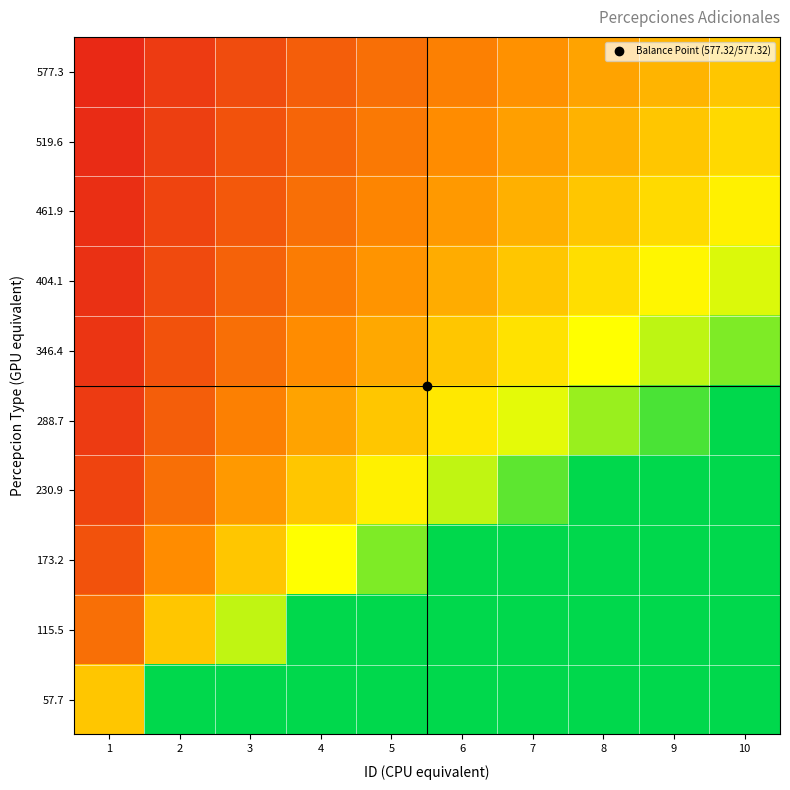

Count the number of data series in this chart.

10